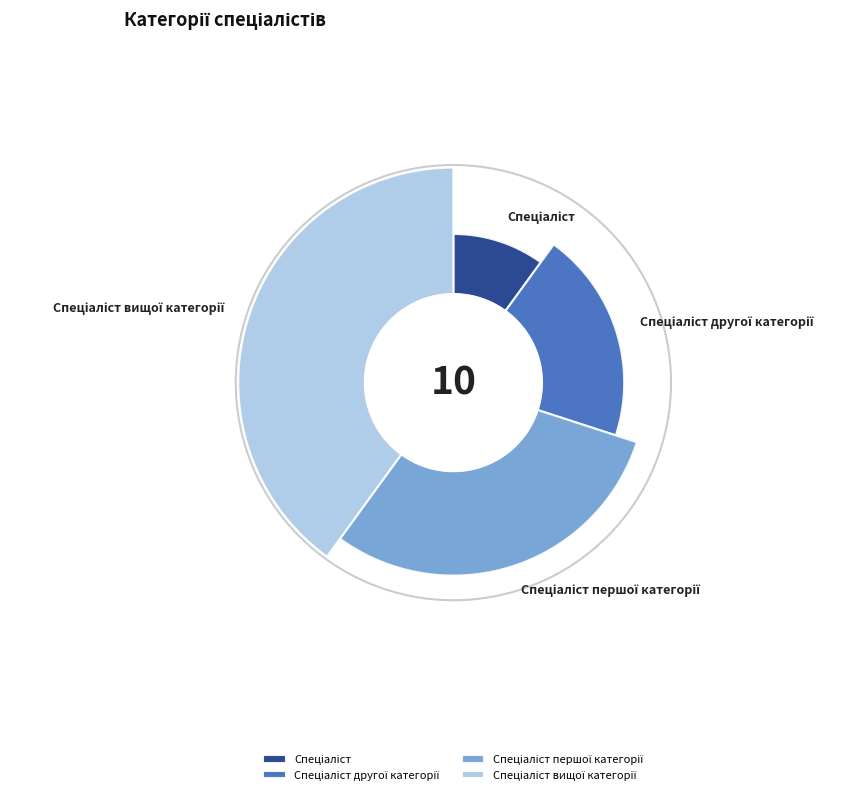

What percentage is the Спеціаліст вищої категорії slice, to the nearest percent?

40%